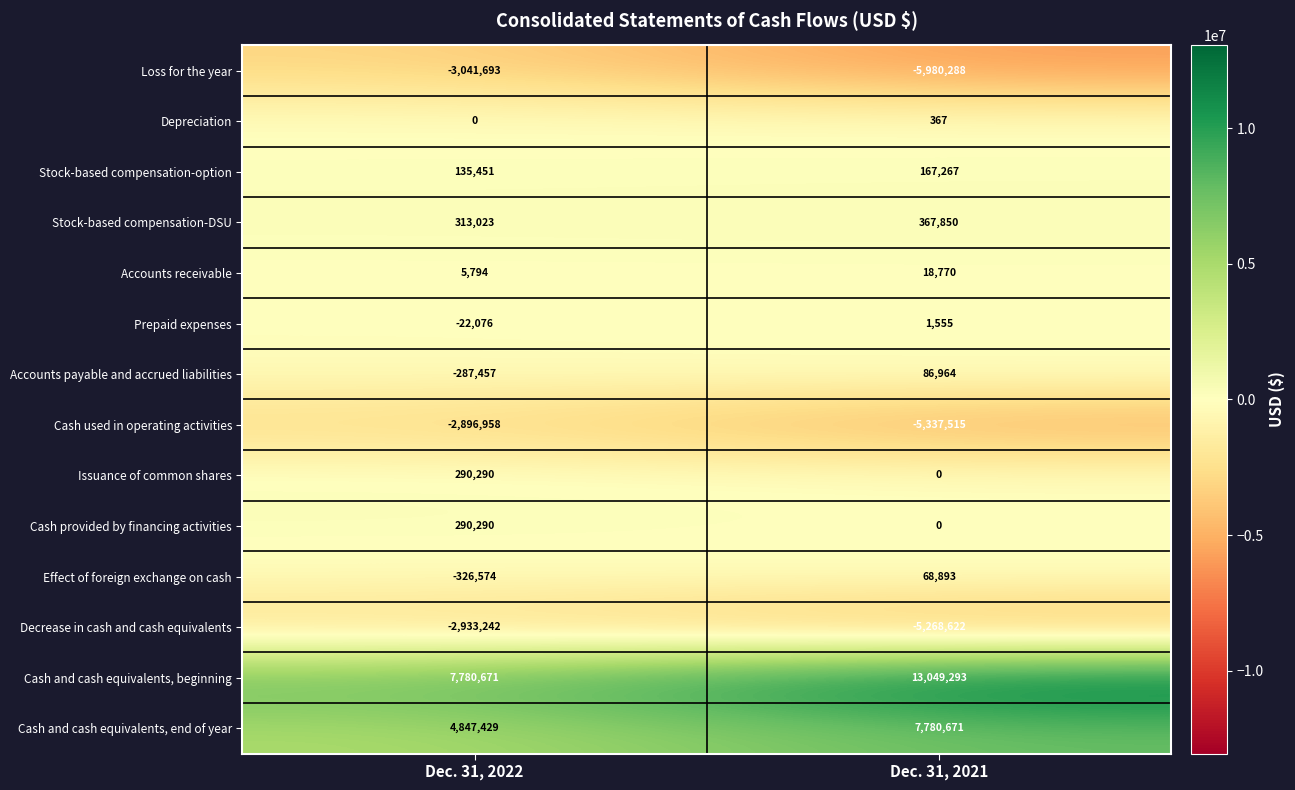

List the labels in order of Issuance of common shares value, smallest first.

Dec. 31, 2021, Dec. 31, 2022